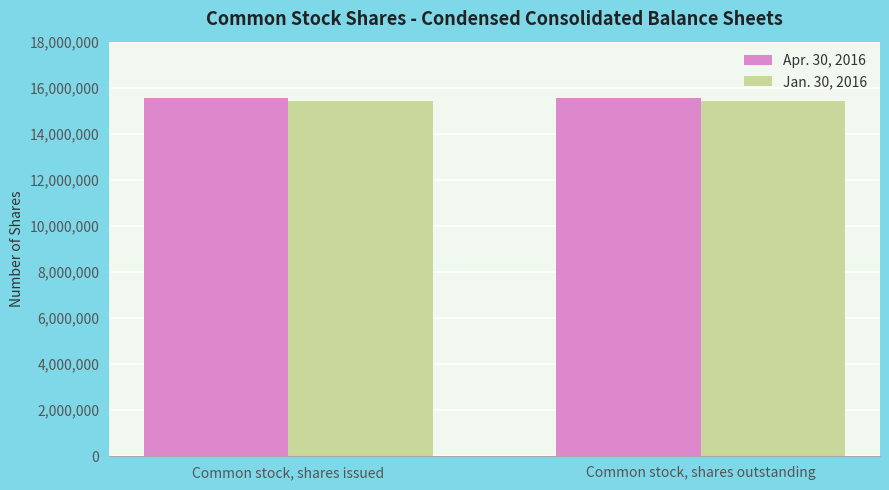

What is the approximate value of Apr. 30, 2016 at Common stock, shares outstanding?

15567017